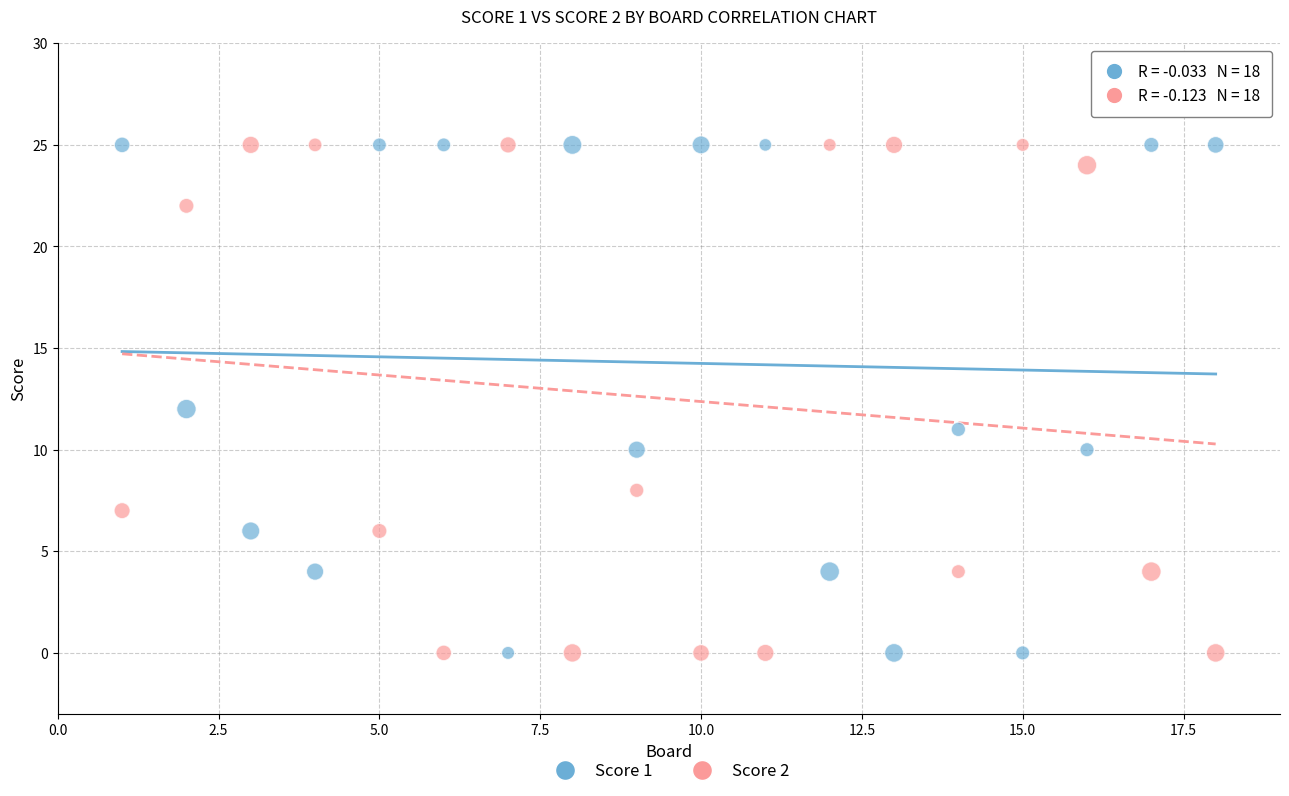

What is the X range (max minus min) for the scatter plot?

17